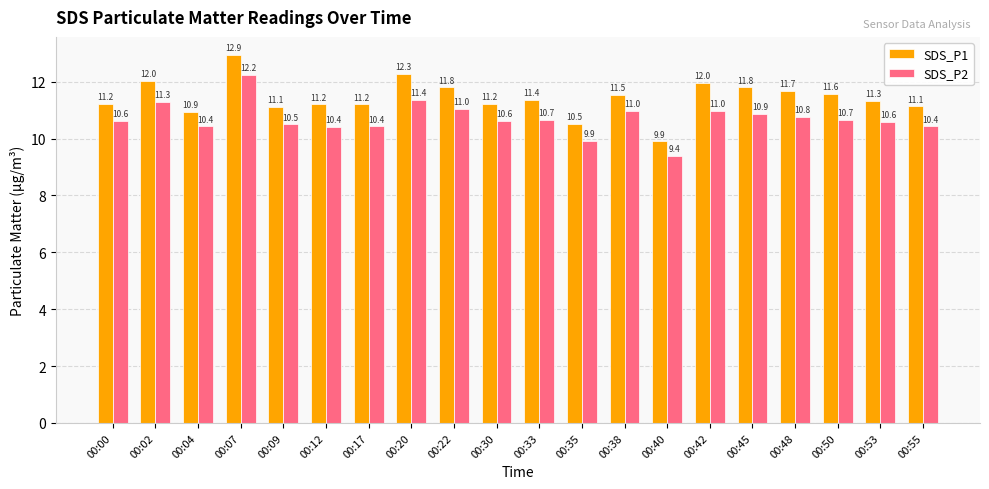

What is the difference between the highest and lowest values at 00:40?

0.5